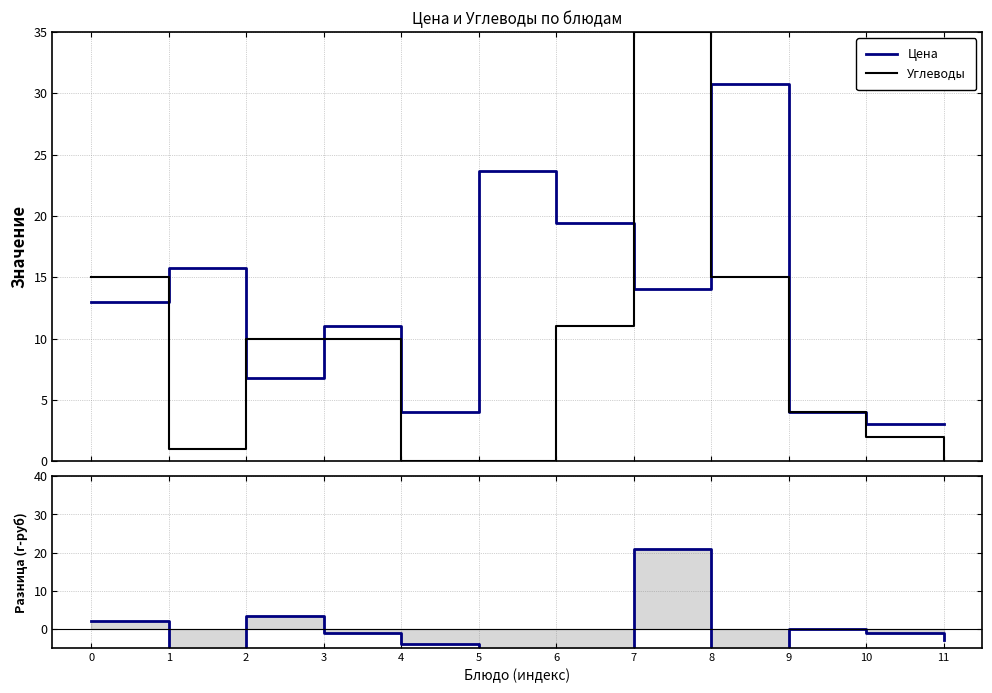

At which label does Углеводы reach its minimum?

4